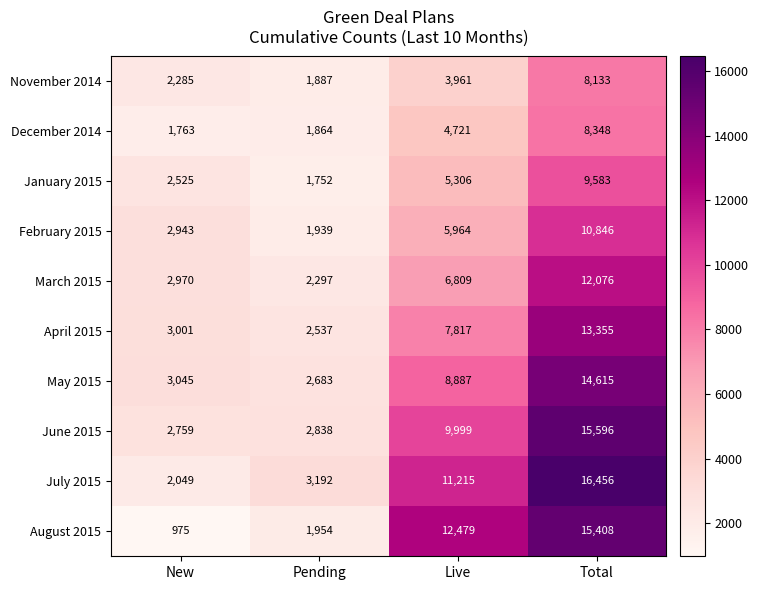

What value does the March 2015 series have at New?

2970